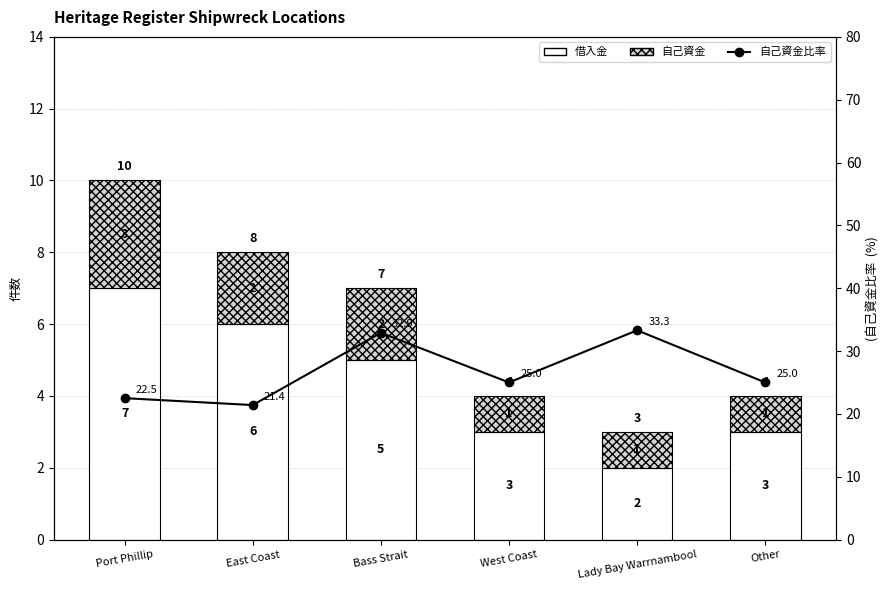

What is the difference between the maximum and minimum values in the 自己資金比率 series?

11.9